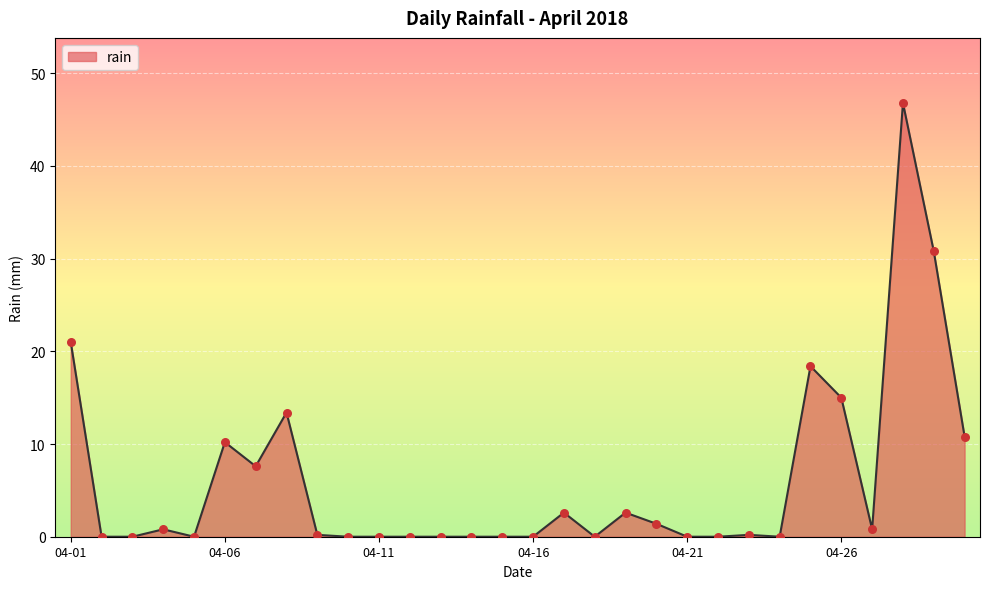

What is the maximum value shown in the chart?

46.8